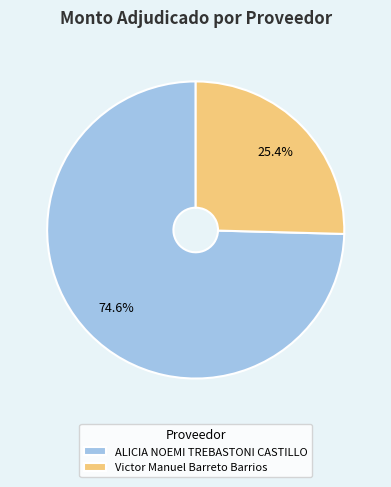

Which category accounts for the majority?

ALICIA NOEMI TREBASTONI CASTILLO